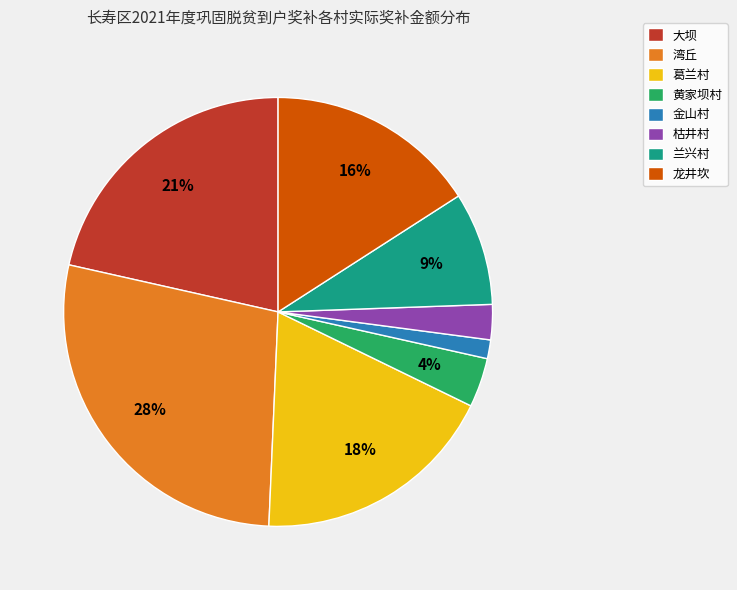

Which slice is the largest?

湾丘